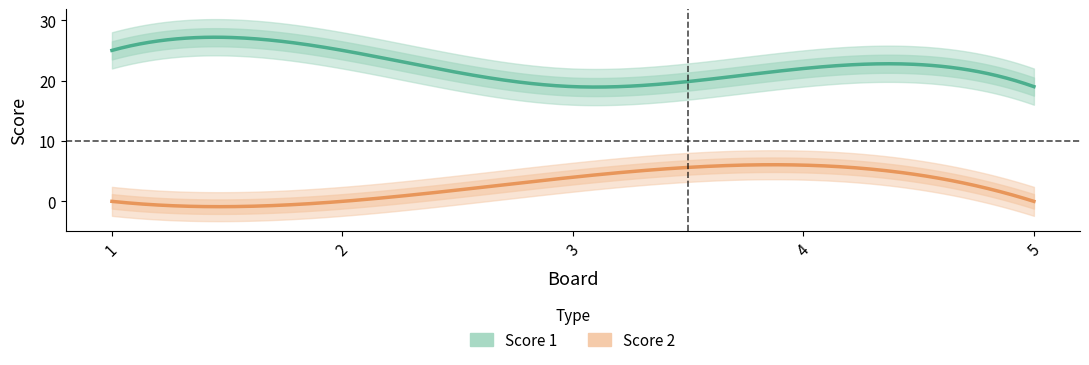

Rank the series at 4 from lowest to highest value.

Score 2, Score 1